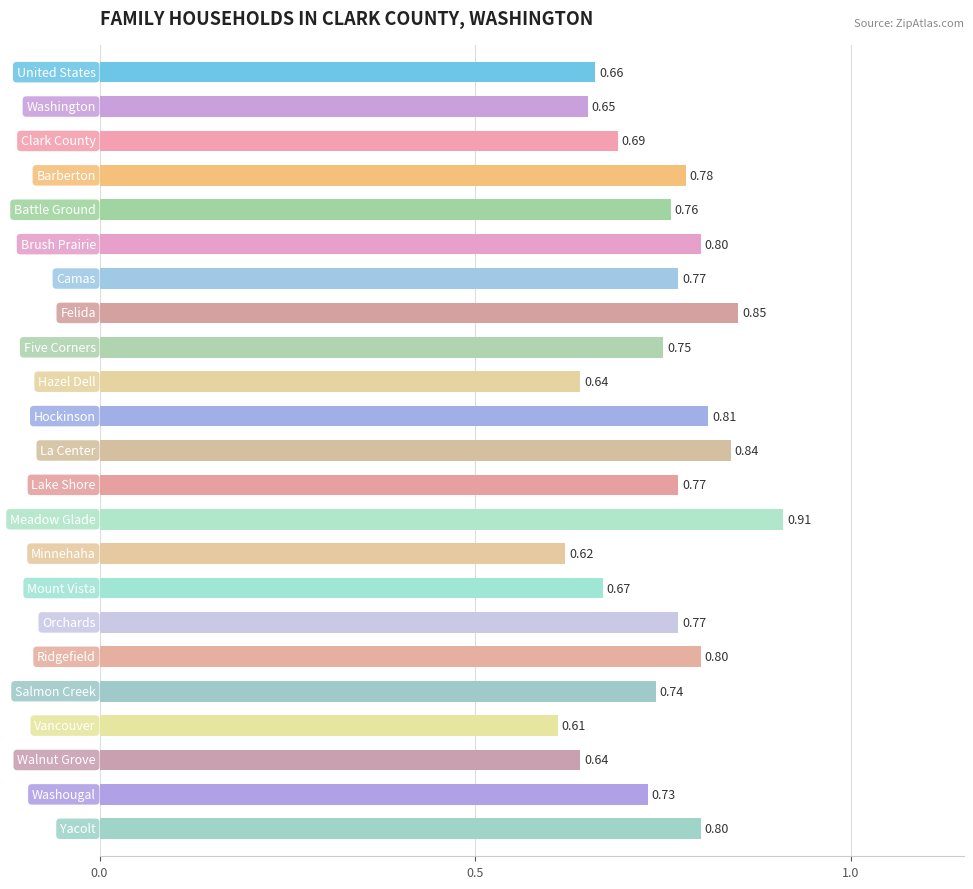

What is the sum of all values?

17.1